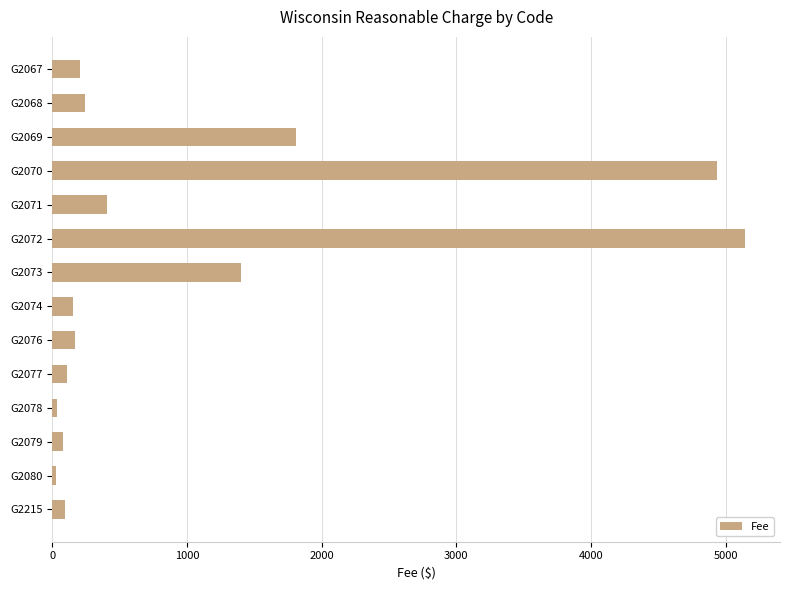

How many values exceed 202?

7